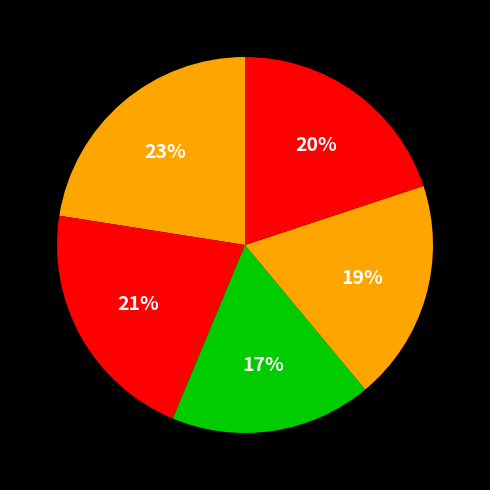

Count the number of slices in the pie.

5